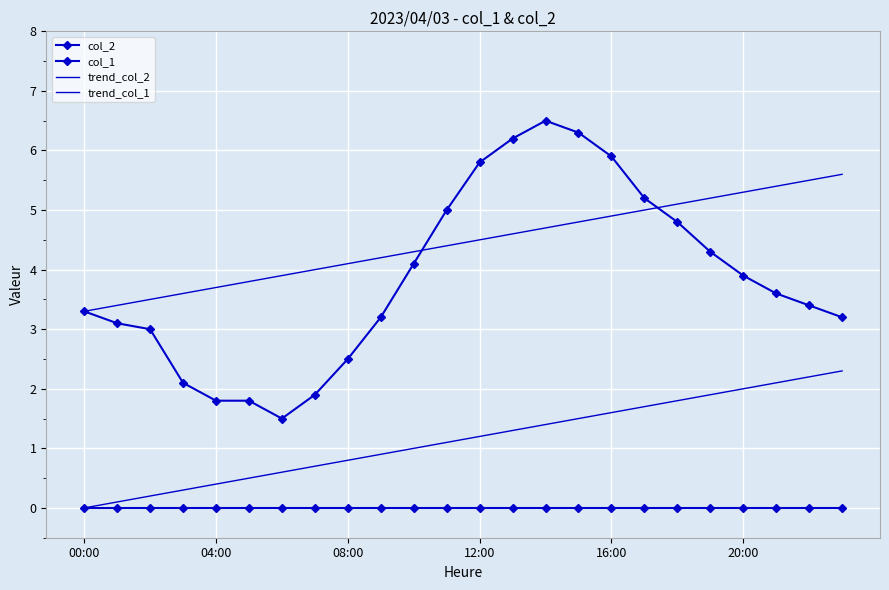

Reading right to left, what are all the values shown in this chart?

col_2: 3.2	3.4	3.6	3.9	4.3	4.8	5.2	5.9	6.3	6.5	6.2	5.8	5.0	4.1	3.2	2.5	1.9	1.5	1.8	1.8	2.1	3.0	3.1	3.3
col_1: 0.0	0.0	0.0	0.0	0.0	0.0	0.0	0.0	0.0	0.0	0.0	0.0	0.0	0.0	0.0	0.0	0.0	0.0	0.0	0.0	0.0	0.0	0.0	0.0
trend_col_2: 5.6	5.5	5.4	5.3	5.2	5.1	5.0	4.9	4.8	4.7	4.6	4.5	4.4	4.3	4.2	4.1	4.0	3.9	3.8	3.7	3.6	3.5	3.4	3.3
trend_col_1: 2.3	2.2	2.1	2.0	1.9	1.8	1.7	1.6	1.5	1.4	1.3	1.2	1.1	1.0	0.9	0.8	0.7	0.6	0.5	0.4	0.3	0.2	0.1	0.0